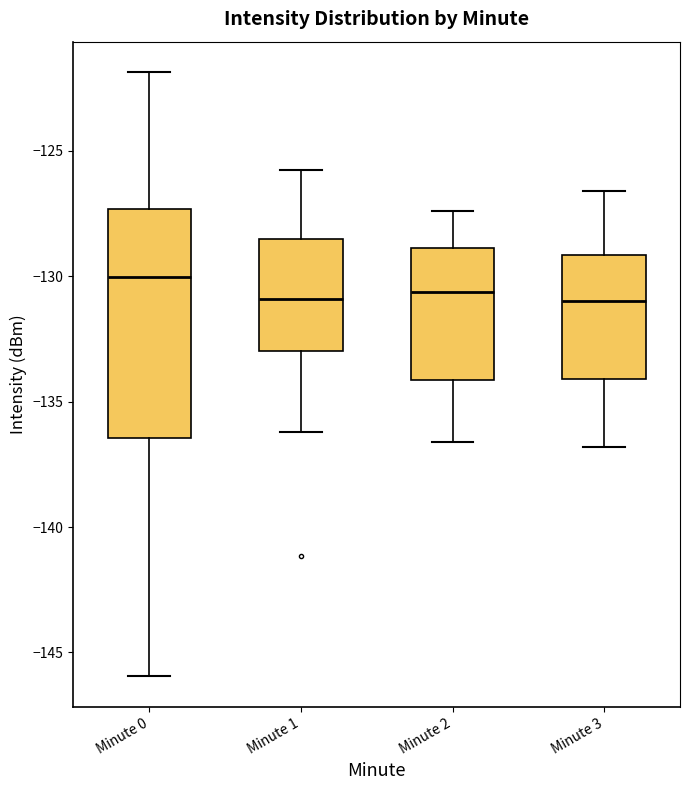

Reading left to right, read every box against the y-axis: the position of its median line, the range the box covers, and the ends of its whiskers. The values are not printed on the chart, so give them approximately, as read against the axis.

Minute 0: median -130.0, box -136.5 to -127.5, whiskers -146.0 to -122.0
Minute 1: median -131.0, box -133.0 to -128.5, whiskers -136.0 to -126.0
Minute 2: median -130.5, box -134.0 to -129.0, whiskers -136.5 to -127.5
Minute 3: median -131.0, box -134.0 to -129.0, whiskers -137.0 to -126.5